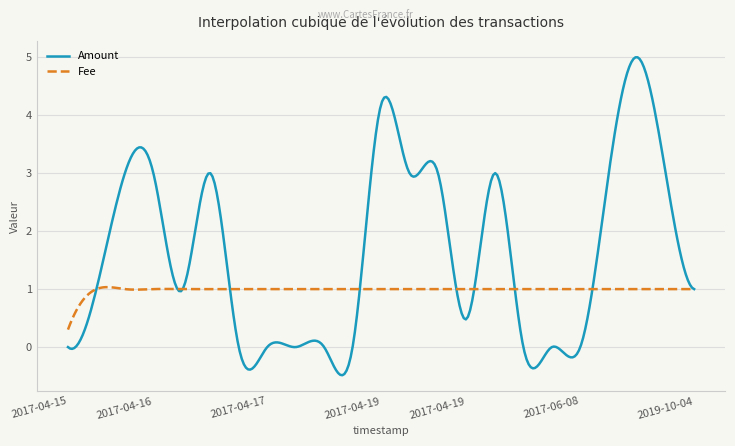

List the series in order of their overall mean, highest first.

Amount, Fee